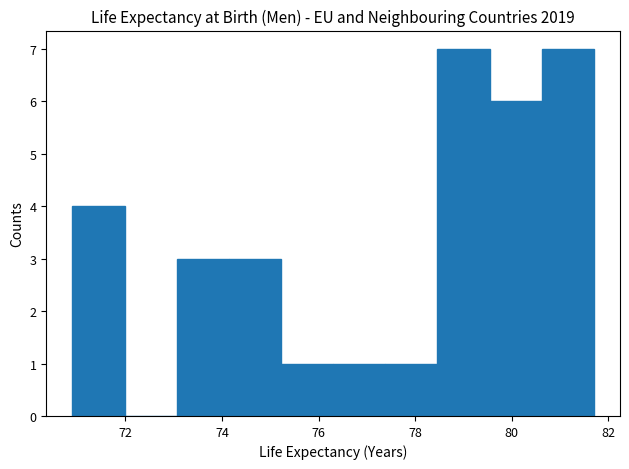

Reading left to right, list every bar in this chart as the range it spans on the x-axis followed by its height. Neither the bar edges nor the heights are printed on the chart, so give them approximately, as read against the axes.

70.90 to 71.98: 4
71.98 to 73.06: 0
73.06 to 74.14: 3
74.14 to 75.22: 3
75.22 to 76.30: 1
76.30 to 77.38: 1
77.38 to 78.46: 1
78.46 to 79.54: 7
79.54 to 80.62: 6
80.62 to 81.70: 7